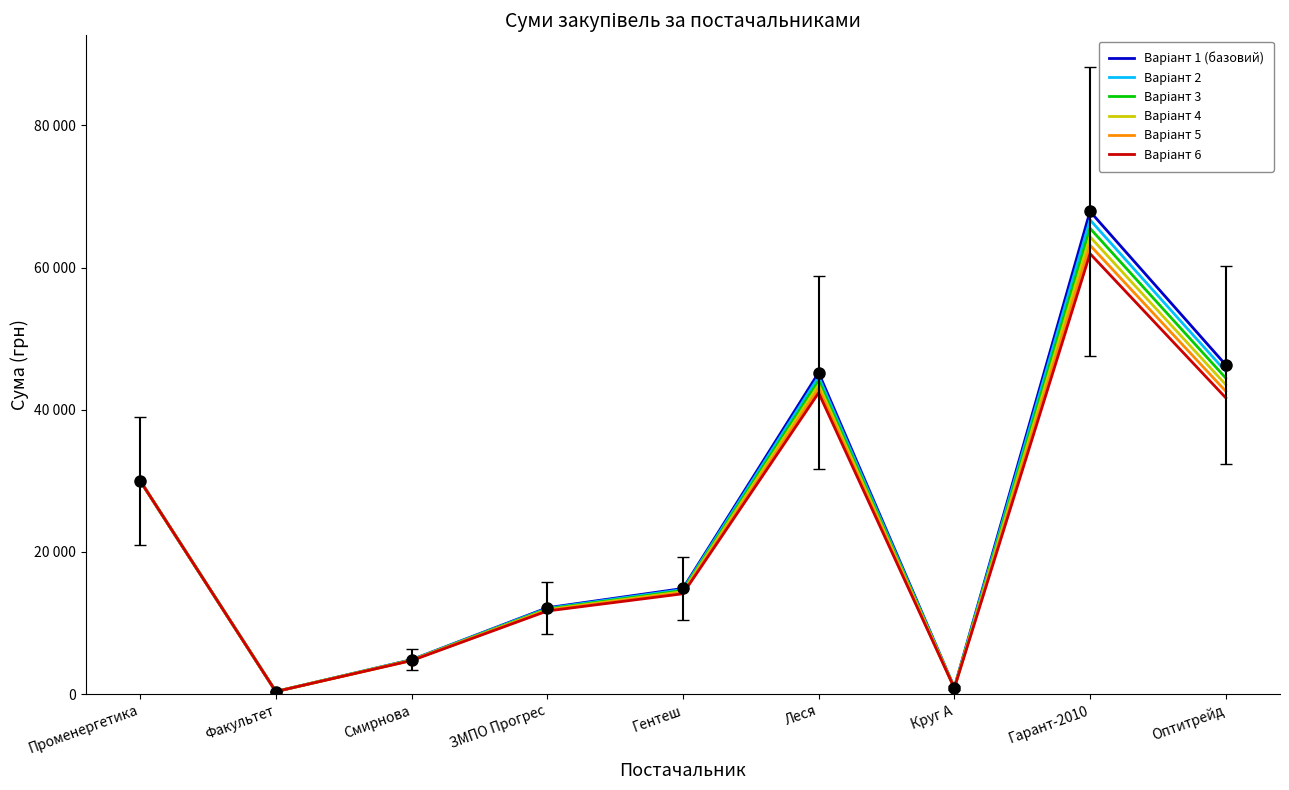

True or false: Варіант 1 (базовий) and Варіант 3 intersect in this chart.

False